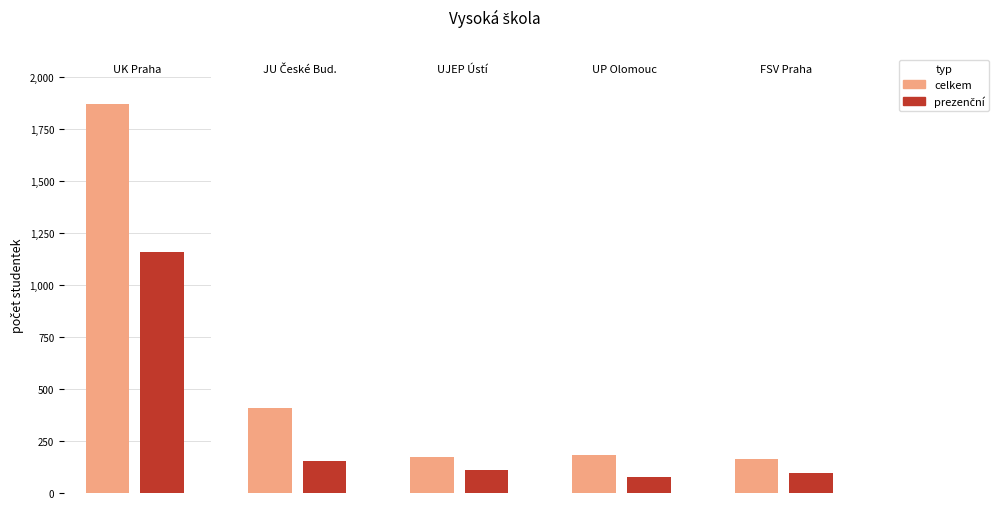

The value of prezenční at Jihočeská univerzita is 155. True or false?

True